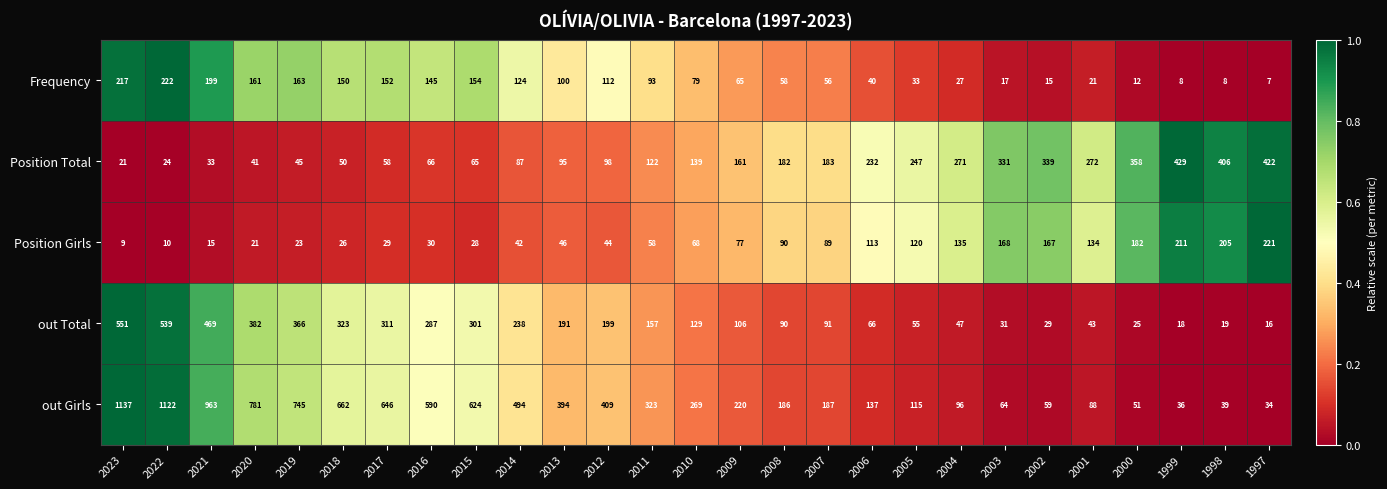

Which series changed the most between 2009 and 2007?

out Girls